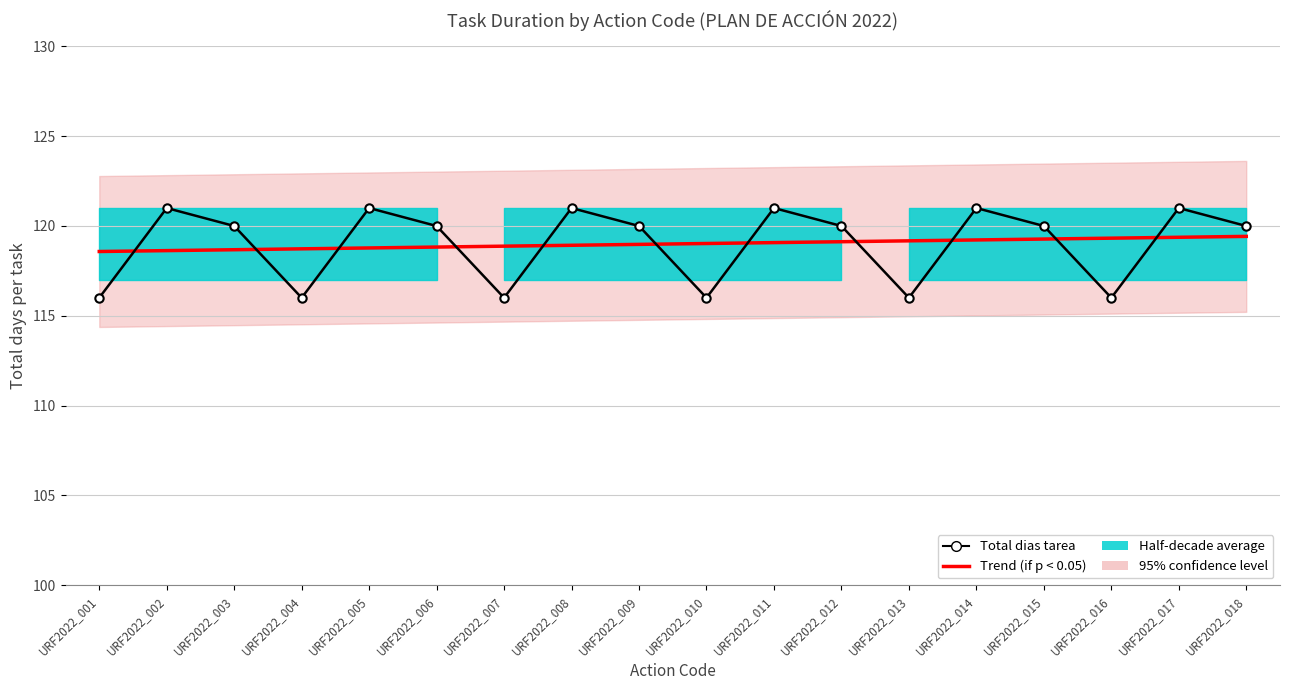

Read the Total dias tarea value at URF2022_001.

116.0